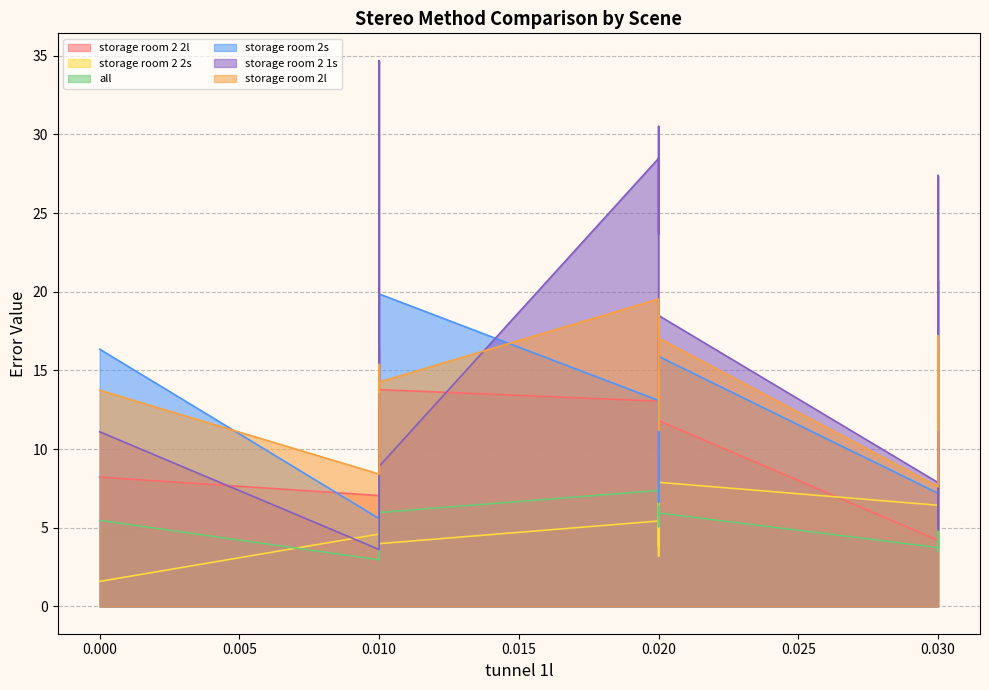

Does the chart display data point markers on the line(s)?

No